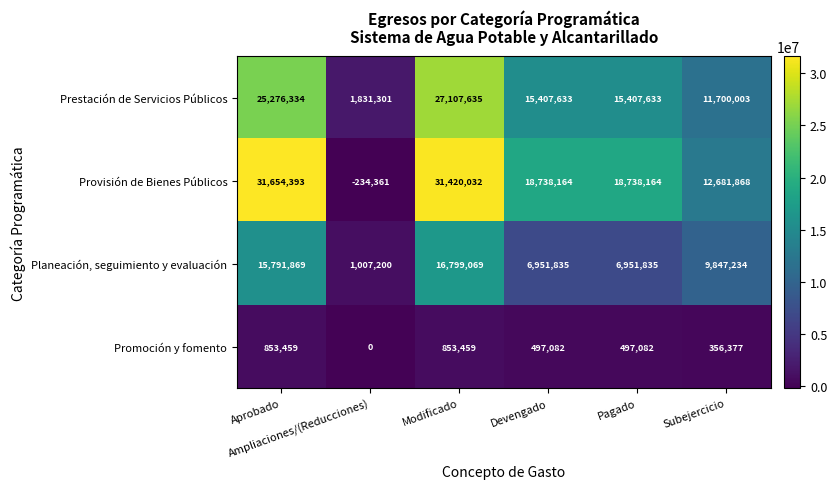

What is the difference between the second highest and second lowest values in the Promoción y fomento series?

497082